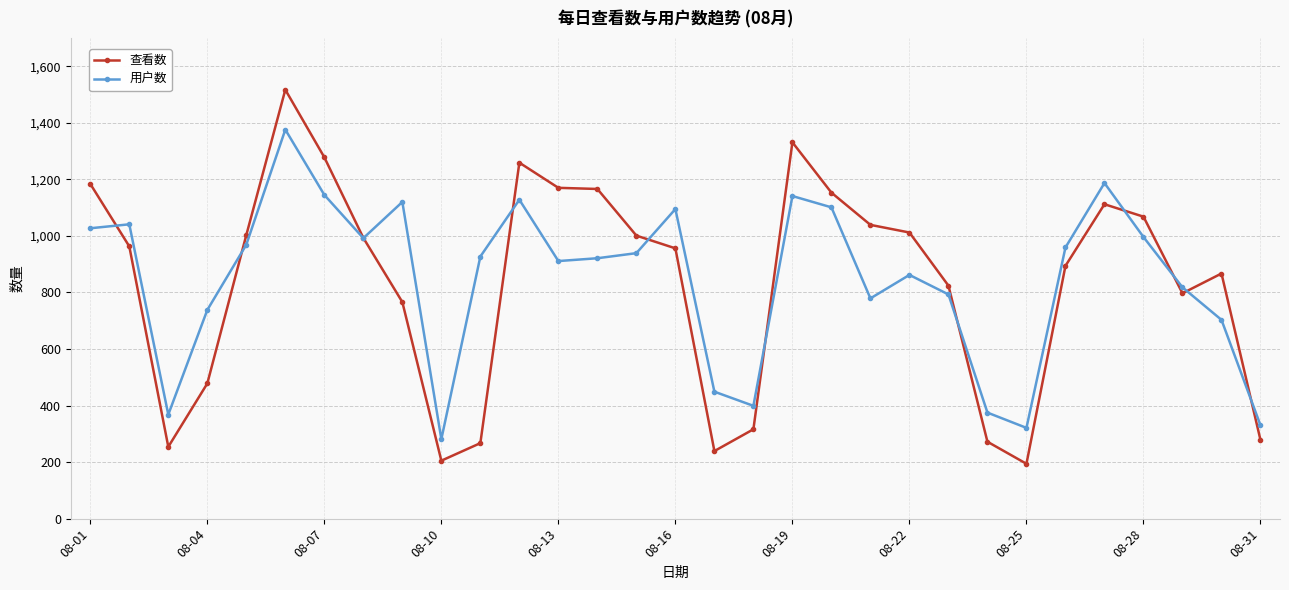

True or false: 查看数 has more than 2 interior local peaks.

True